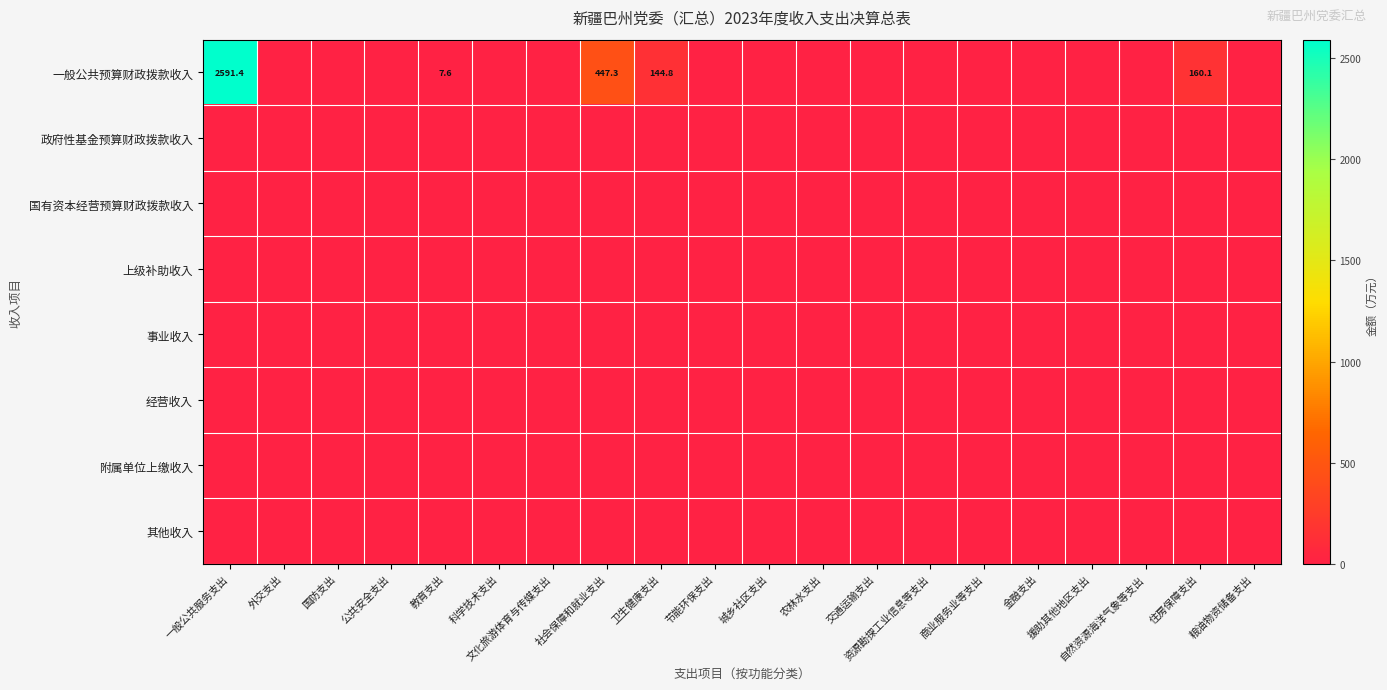

Rank the series by their maximum value, from highest to lowest.

一般公共预算财政拨款收入, 政府性基金预算财政拨款收入, 国有资本经营预算财政拨款收入, 上级补助收入, 事业收入, 经营收入, 附属单位上缴收入, 其他收入